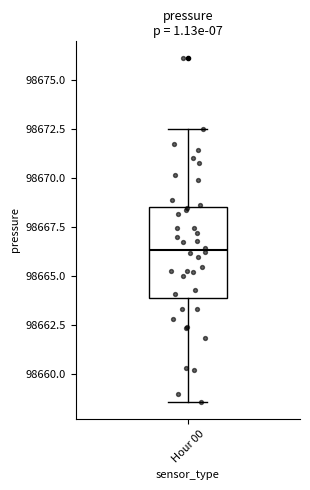

Transcribe this box plot: give where the median line is, the range the box spans, and where the two whiskers end, as read against the y-axis. The values are not printed on the chart, so give them approximately, as read against the axis.

median 98666.5, box 98664.0 to 98668.5, whiskers 98658.5 to 98672.5